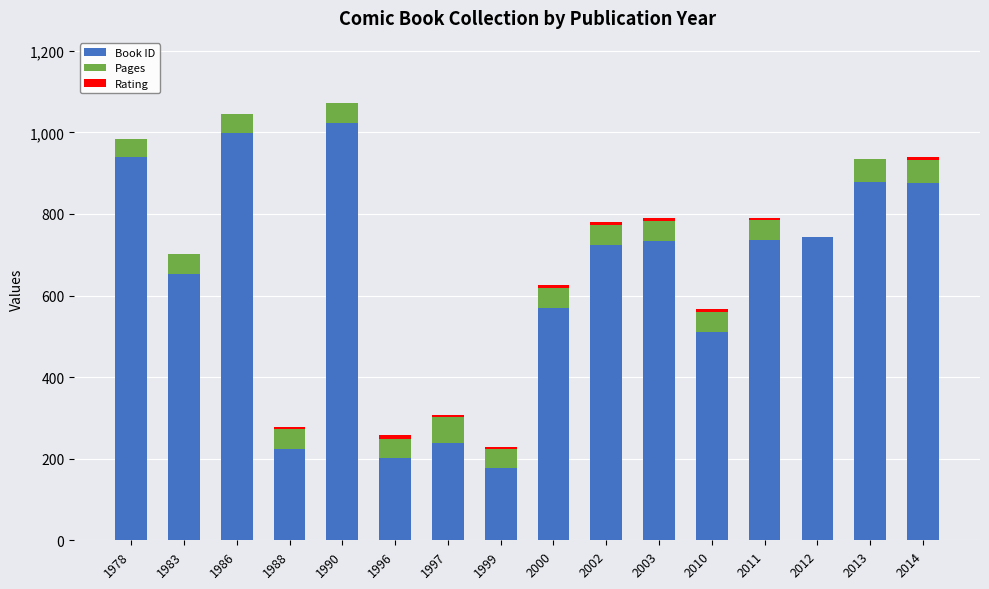

The value of Book ID at 2011 is 381. True or false?

False